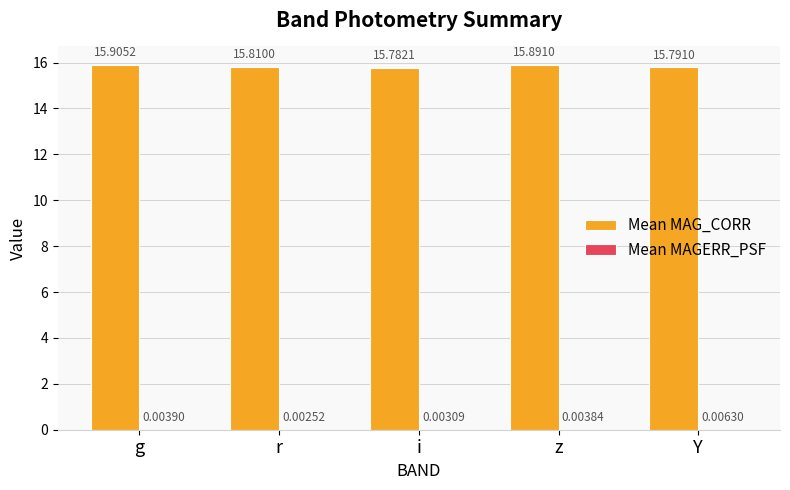

Which series changed the most between r and i?

Mean MAG_CORR